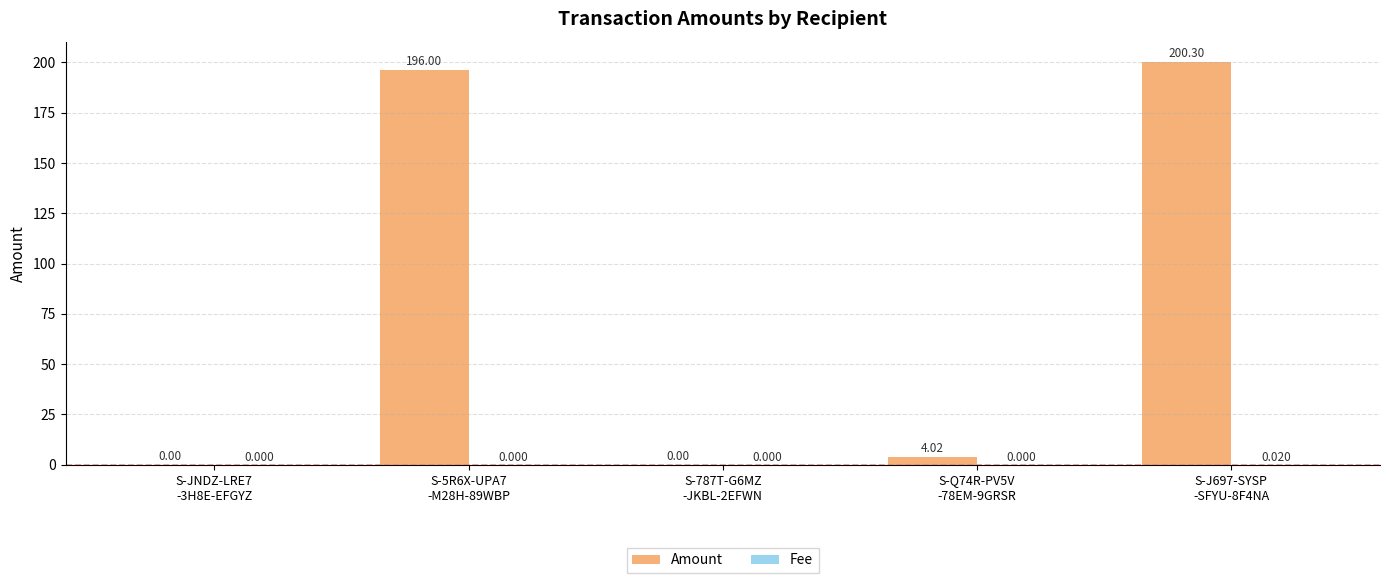

Where is Amount nearest to the value 100?

S-Q74R-PV5V
-78EM-9GRSR